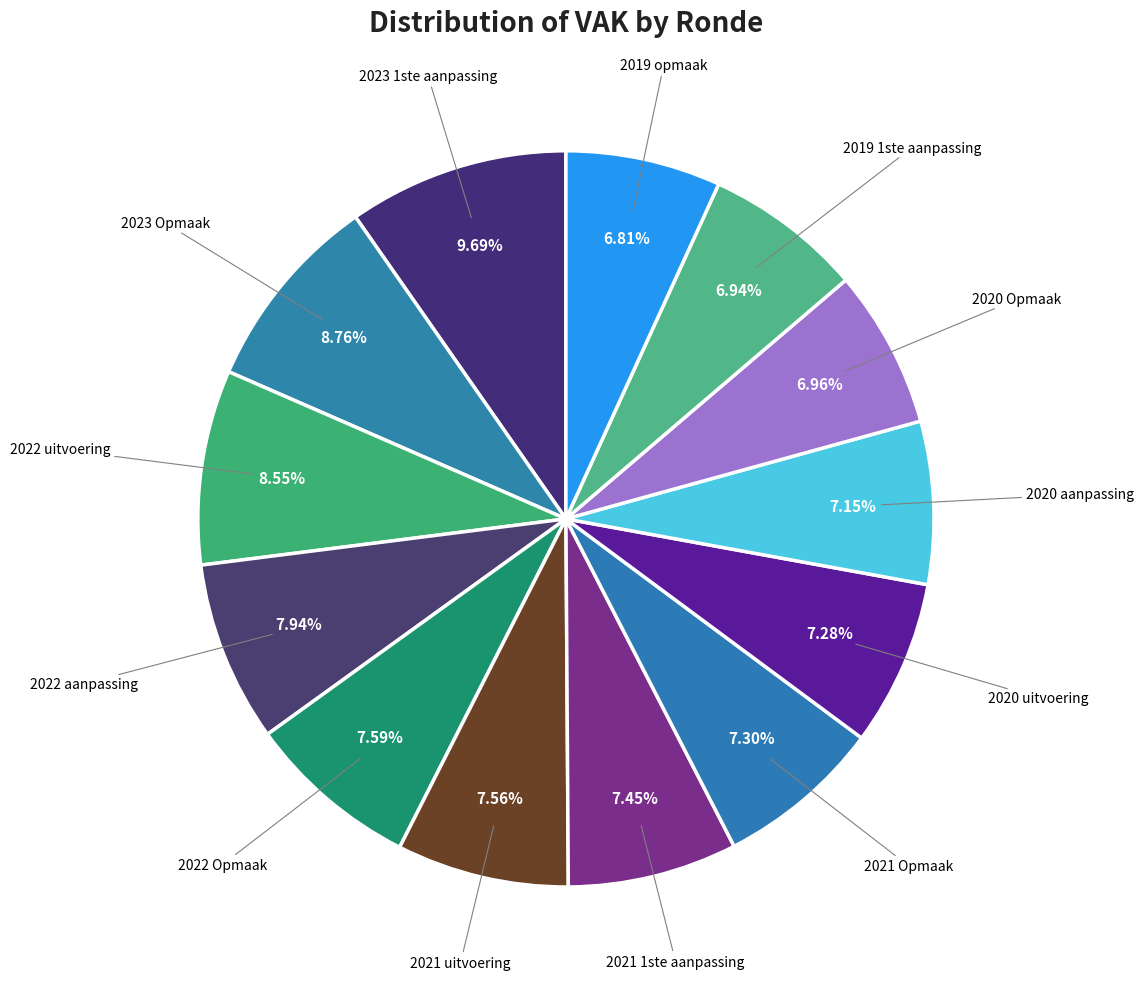

Do 2023 Opmaak and 2019 opmaak together represent more than half of the pie?

No